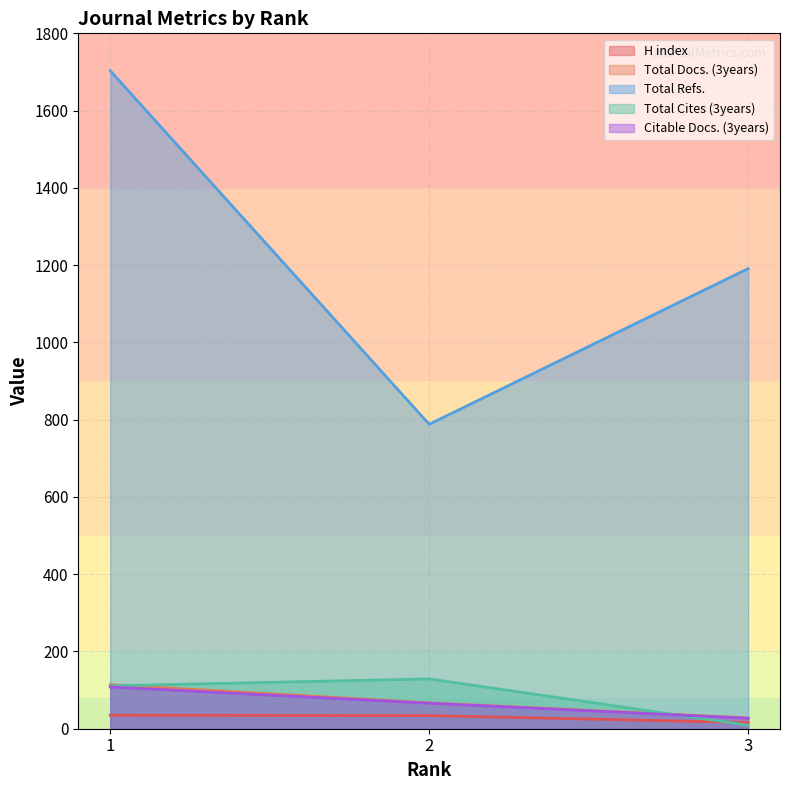

Reading right to left, what are all the values shown in this chart?

H index: 16	34	35
Total Docs. (3years): 28	67	114
Total Refs.: 1191	788	1703
Total Cites (3years): 9	129	111
Citable Docs. (3years): 27	66	108